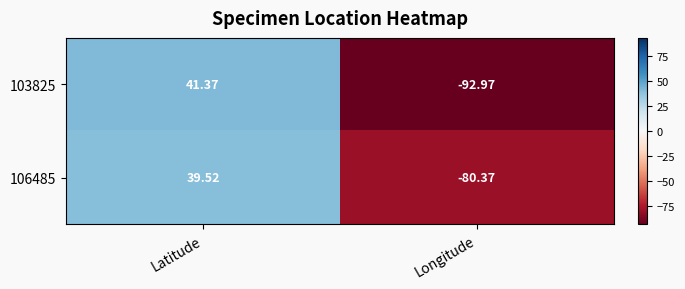

At which label is 106485 closest to -20?

Latitude